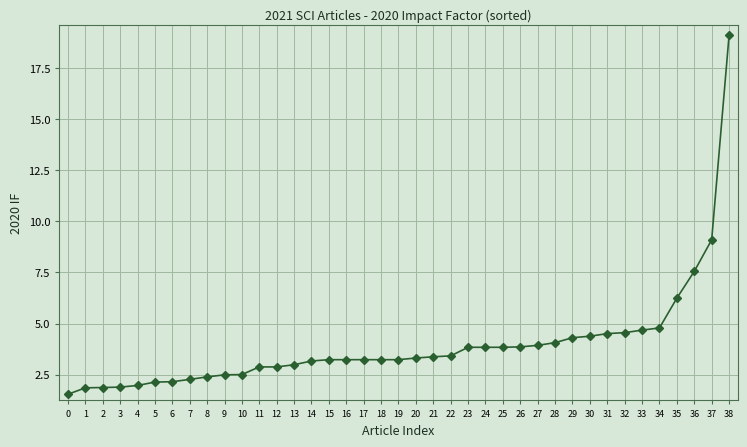

Is it true that the value at 13 is 1.3?

False